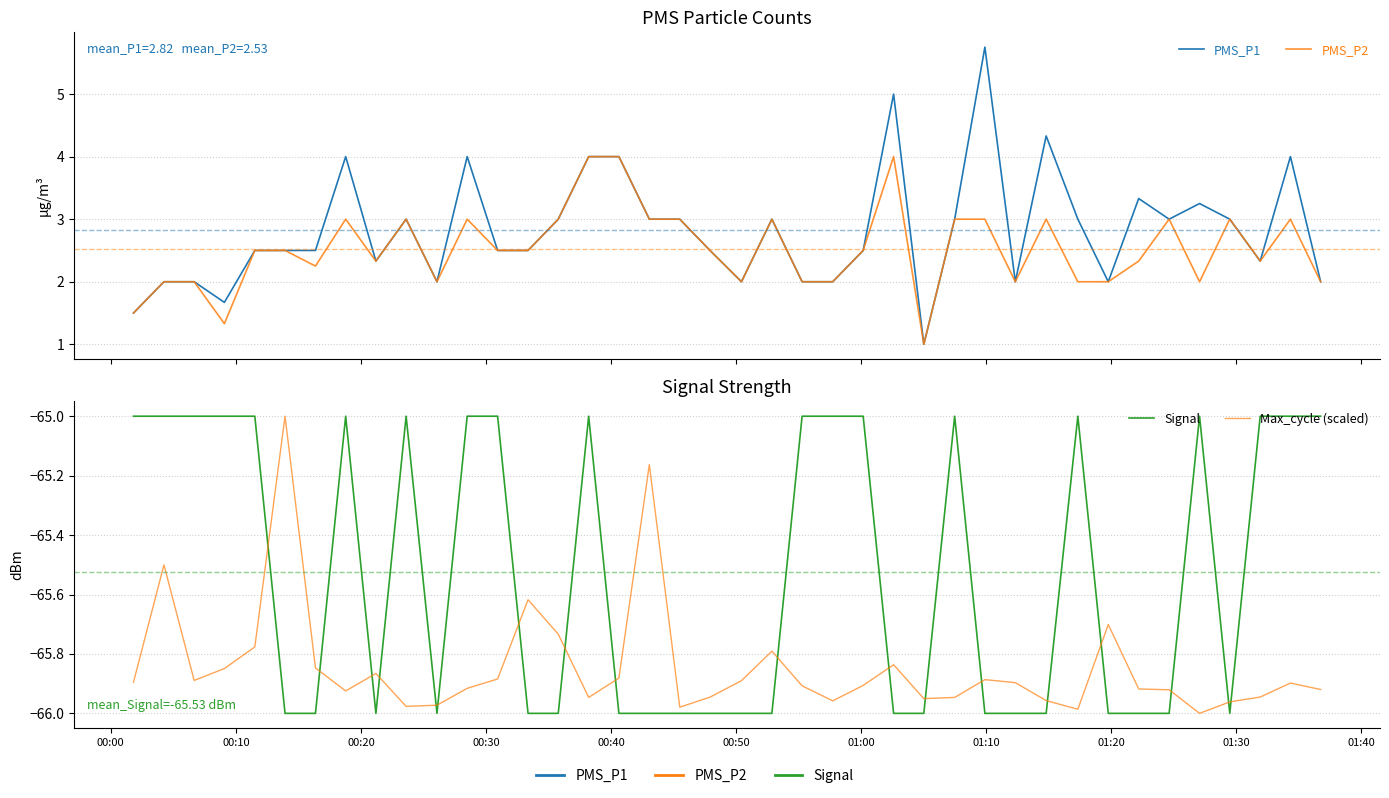

How many series are shown in this chart?

4